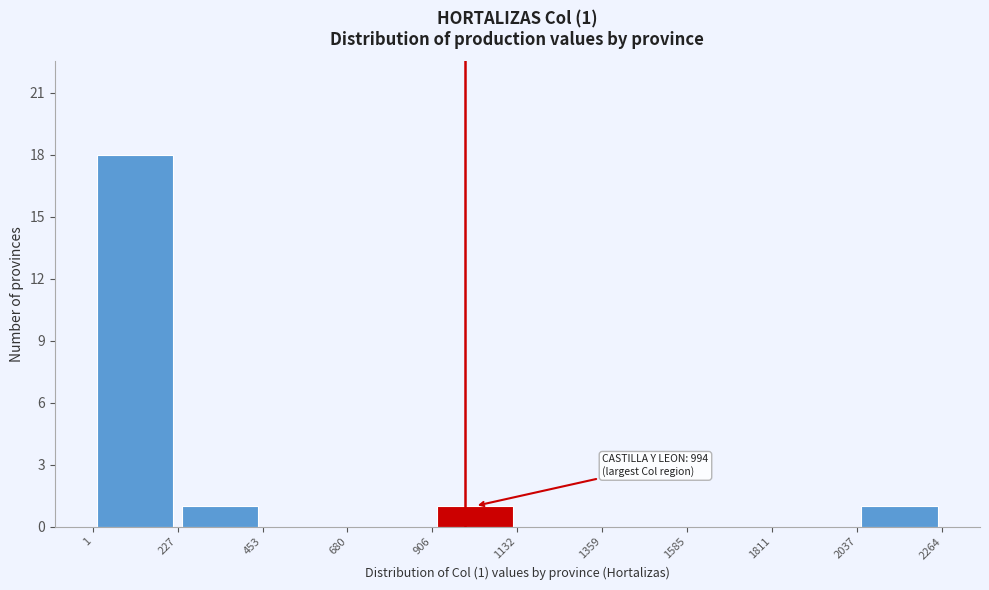

Which range on the x-axis has the tallest bar?

1 to 227